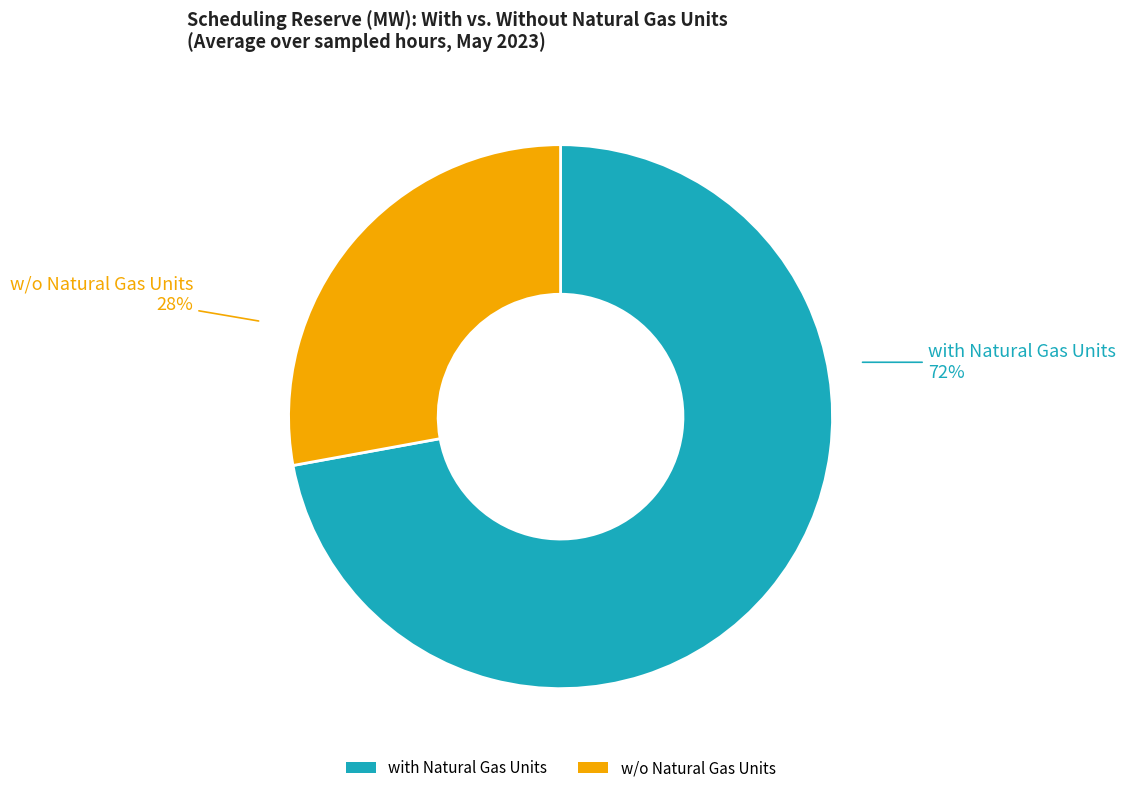

How many segments does this pie chart have?

2